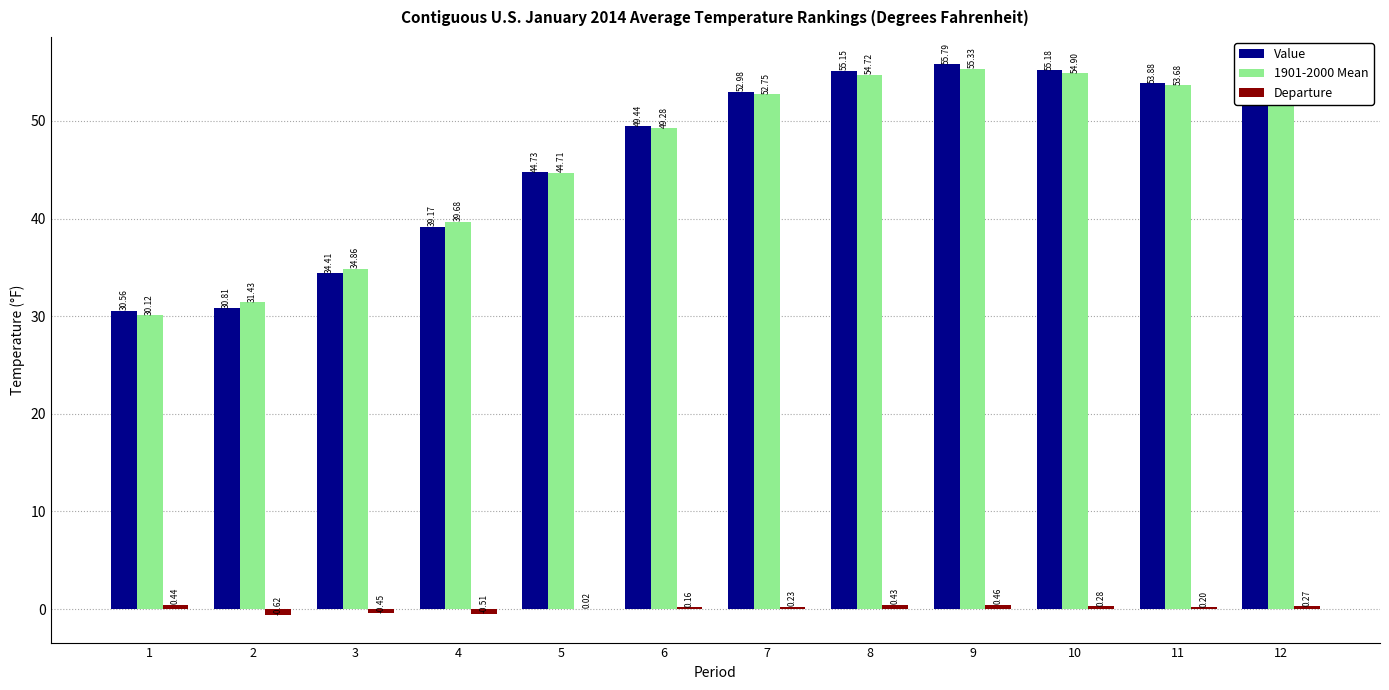

Are the bars grouped side by side (vs. stacked)?

Yes